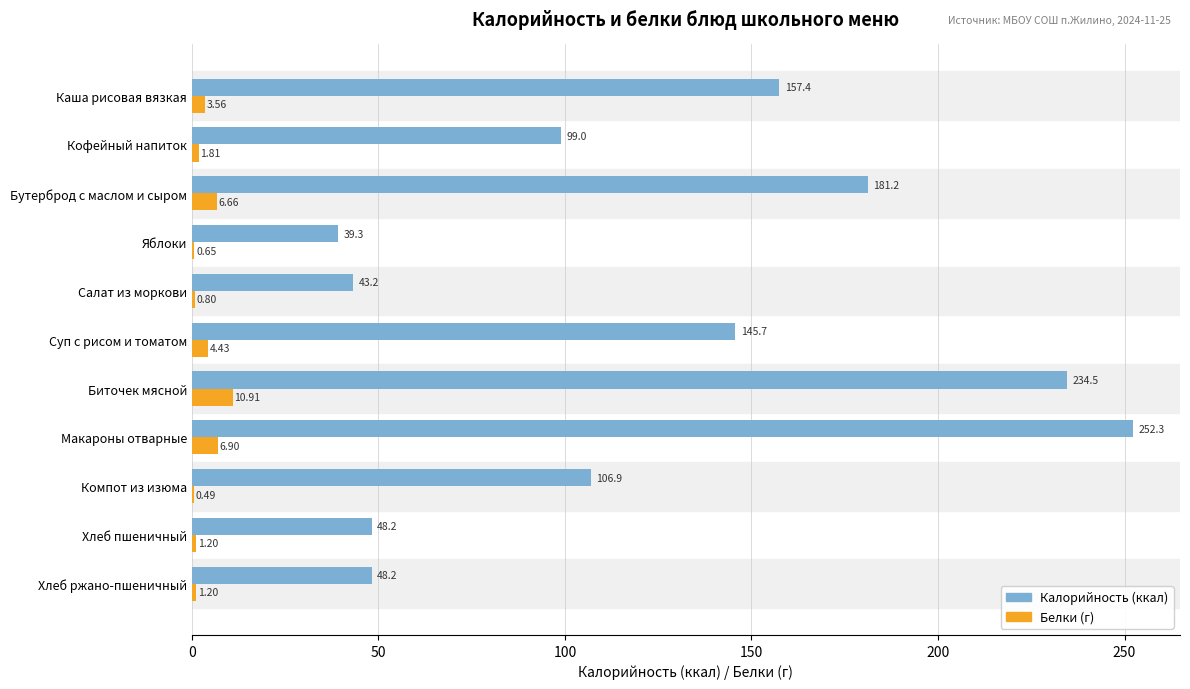

At which category does the chart reach its peak across all series?

Макароны отварные